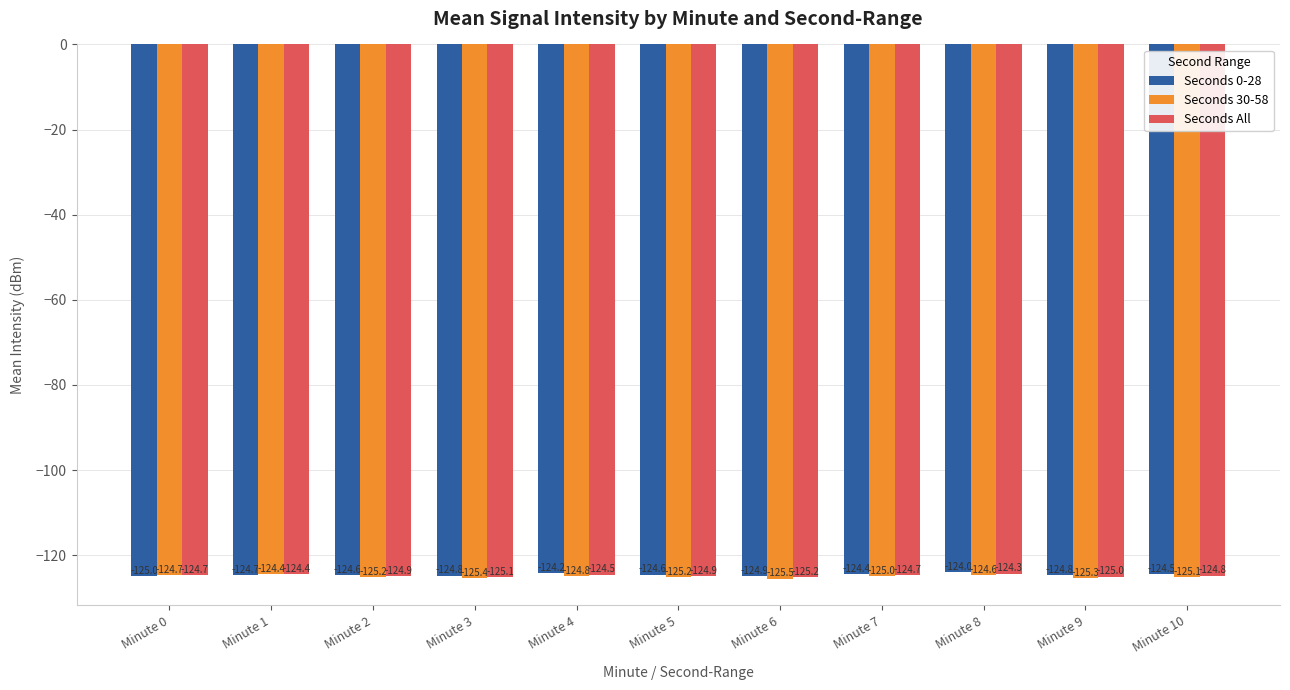

Are the bars horizontal?

No